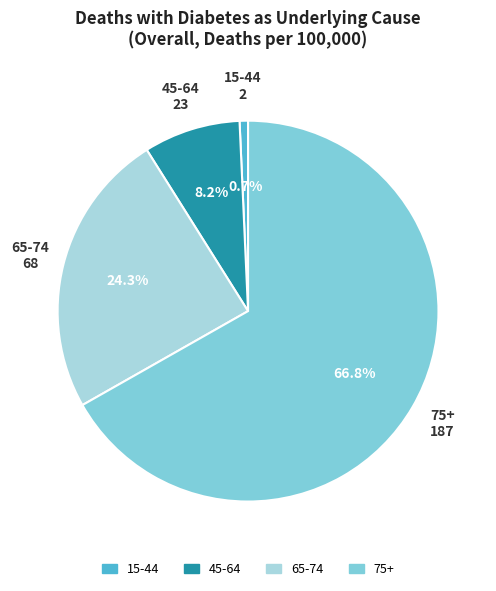

Combined, what portion of the pie is 45-64 and 65-74?

32.5%